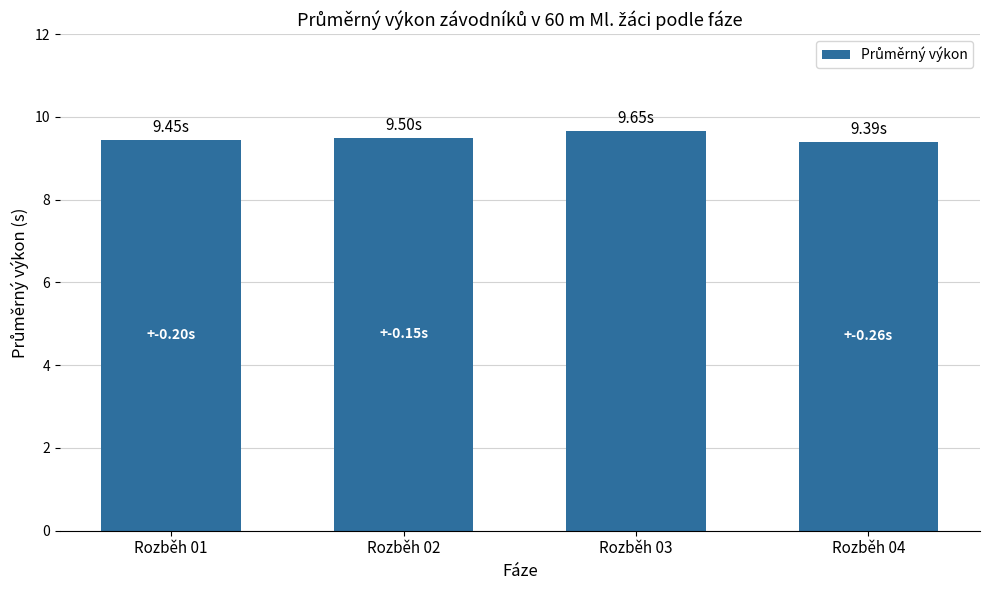

Count the number of categories in the chart.

4